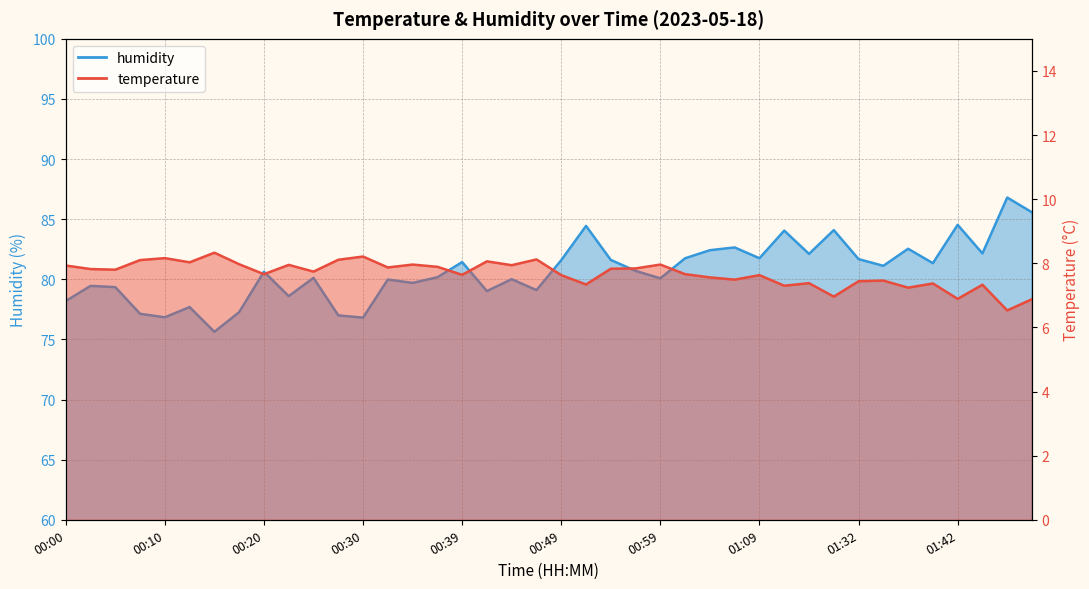

True or false: temperature and humidity intersect in this chart.

False